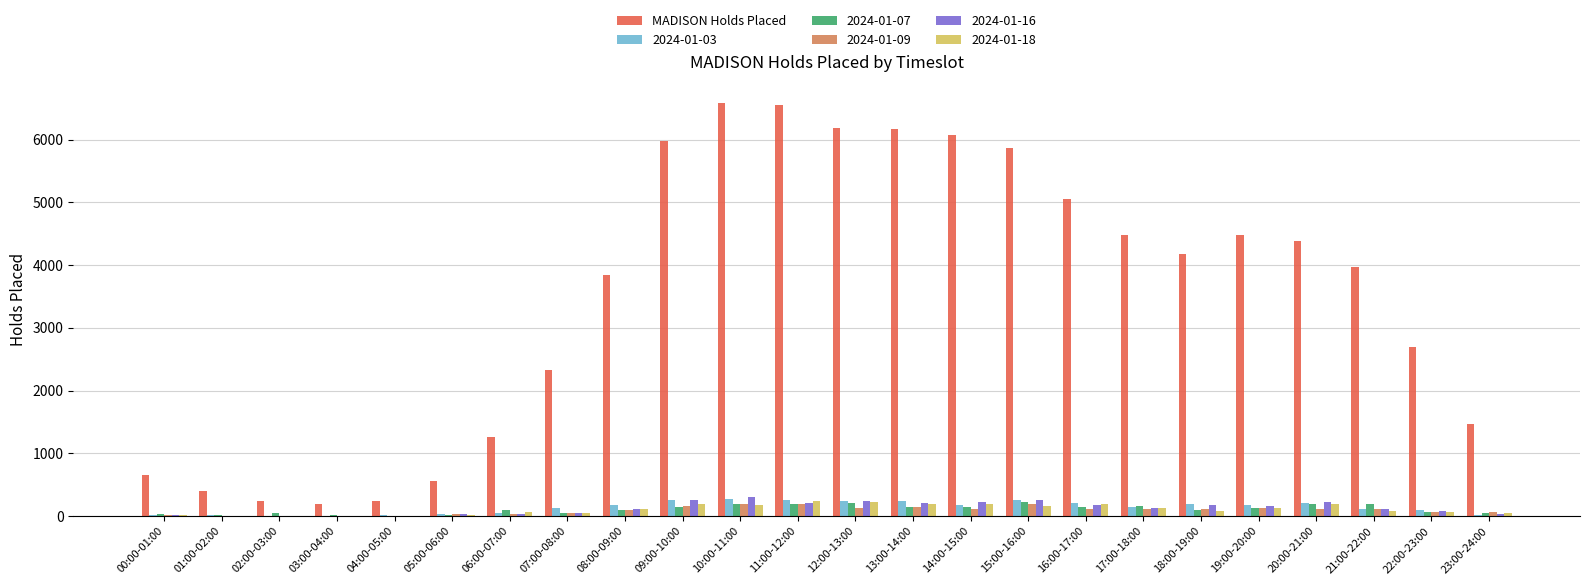

Is it true that 2024-01-16 equals 263 at 09:00-10:00?

True